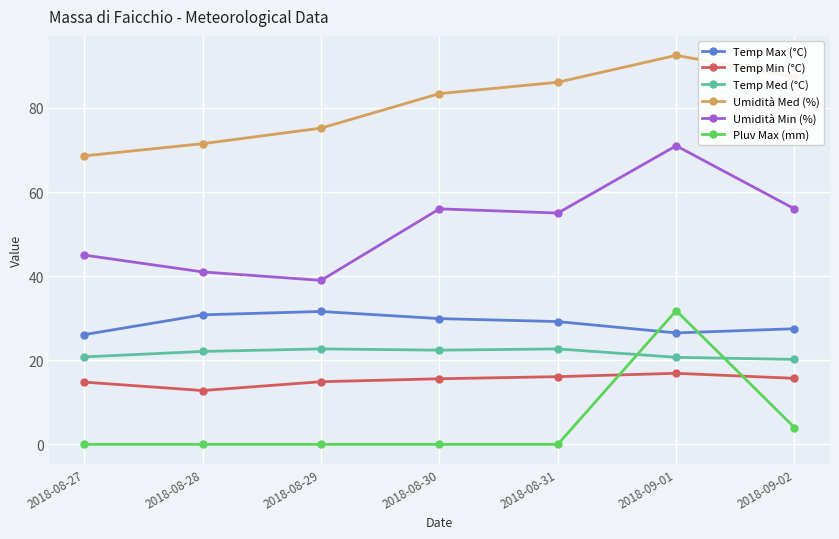

What is the lowest value of the Umidità Med (%) series?

68.6